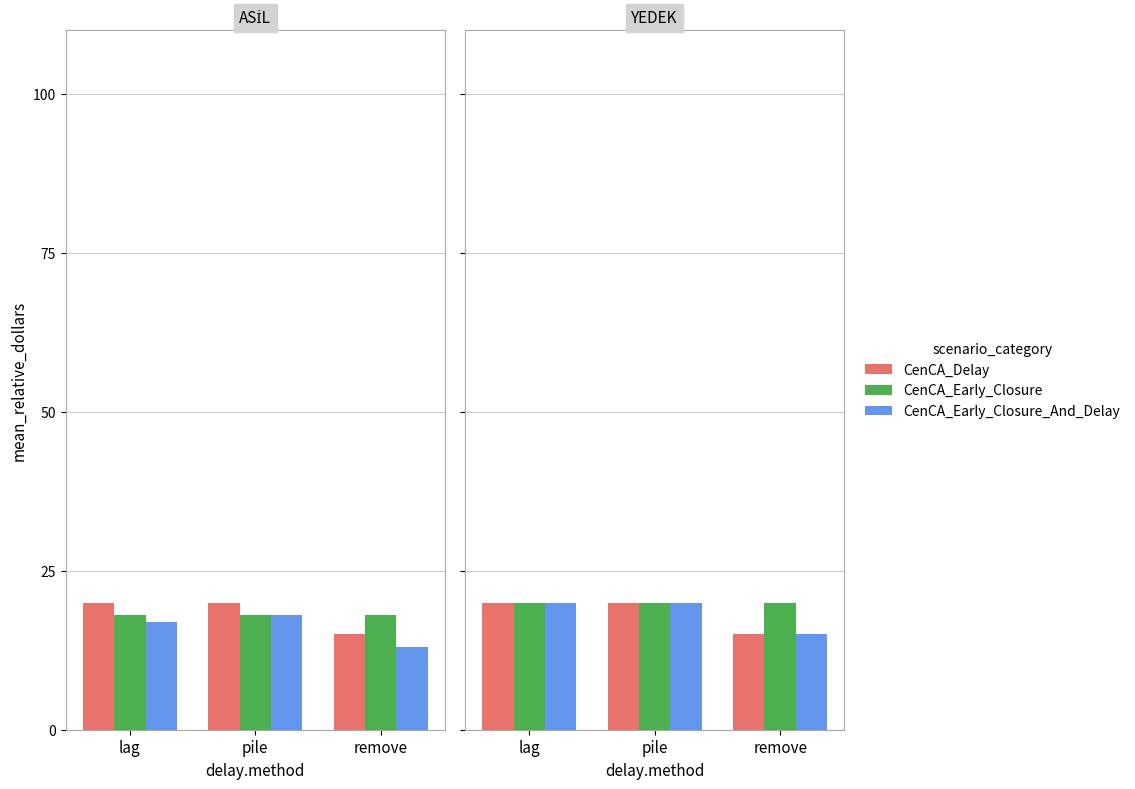

At which label is CenCA_Early_Closure_And_Delay closest to 17?

remove